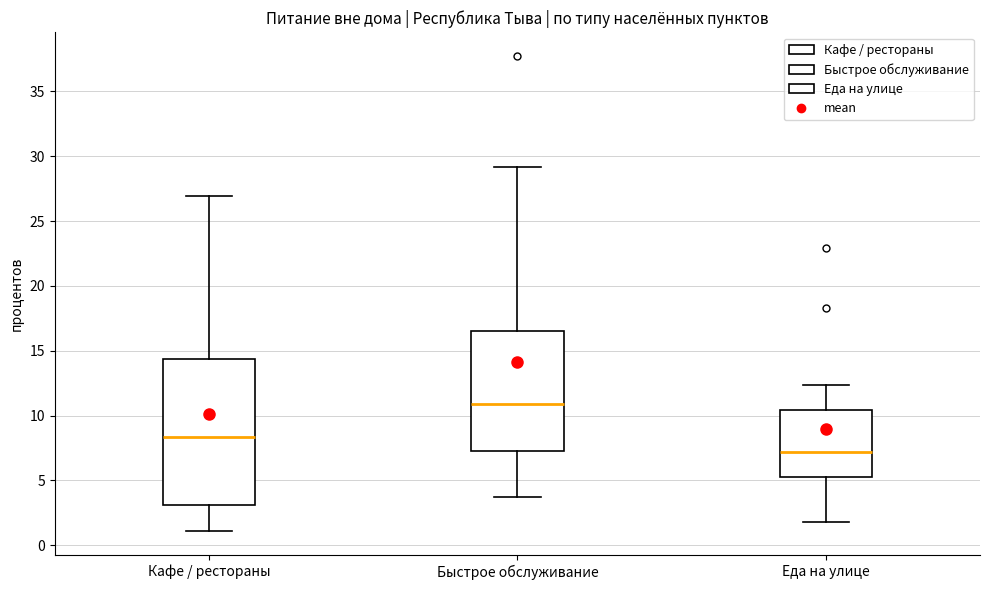

Where is the upper edge of the box for Кафе / рестораны on the y-axis? The values are not printed on the chart, so give them approximately, as read against the axis.

14.5